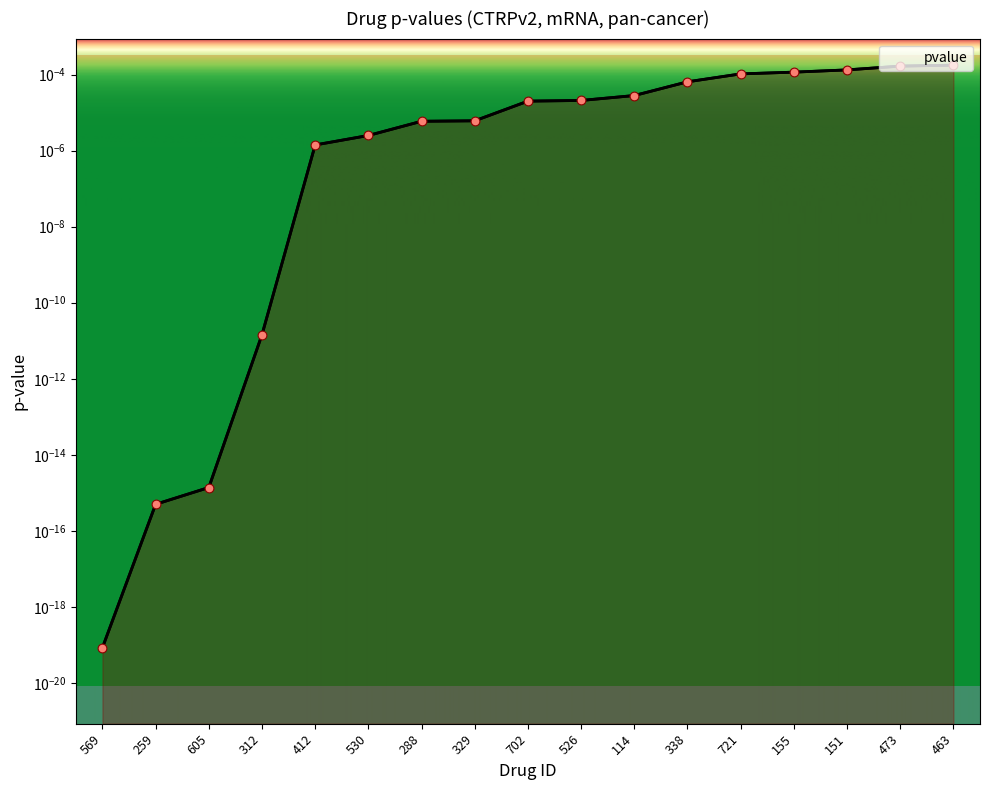

Which has a higher value, 312 or 288?

288